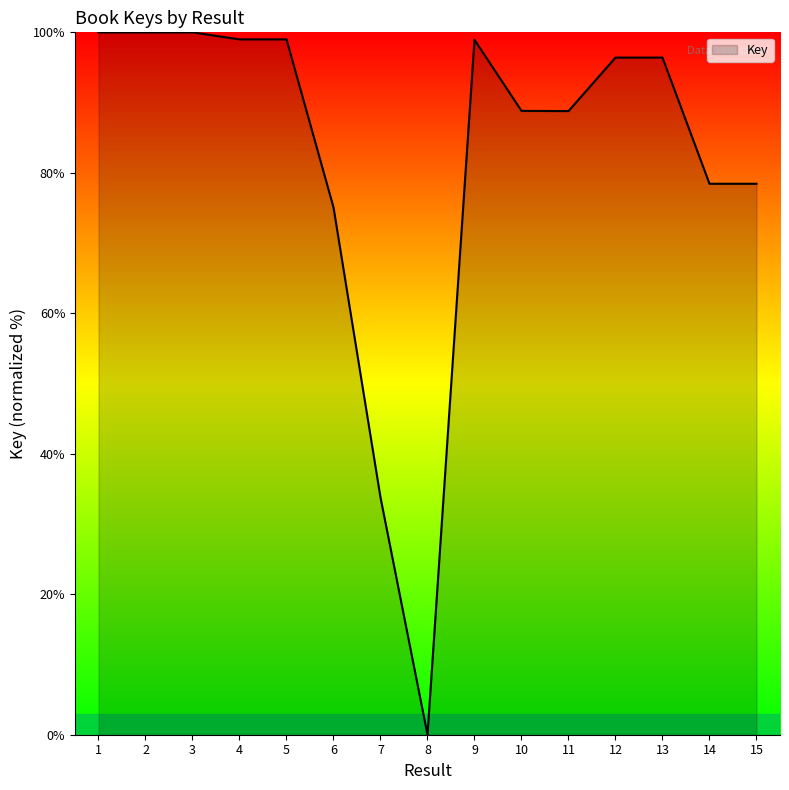

At which label does the data first exceed 96?

1